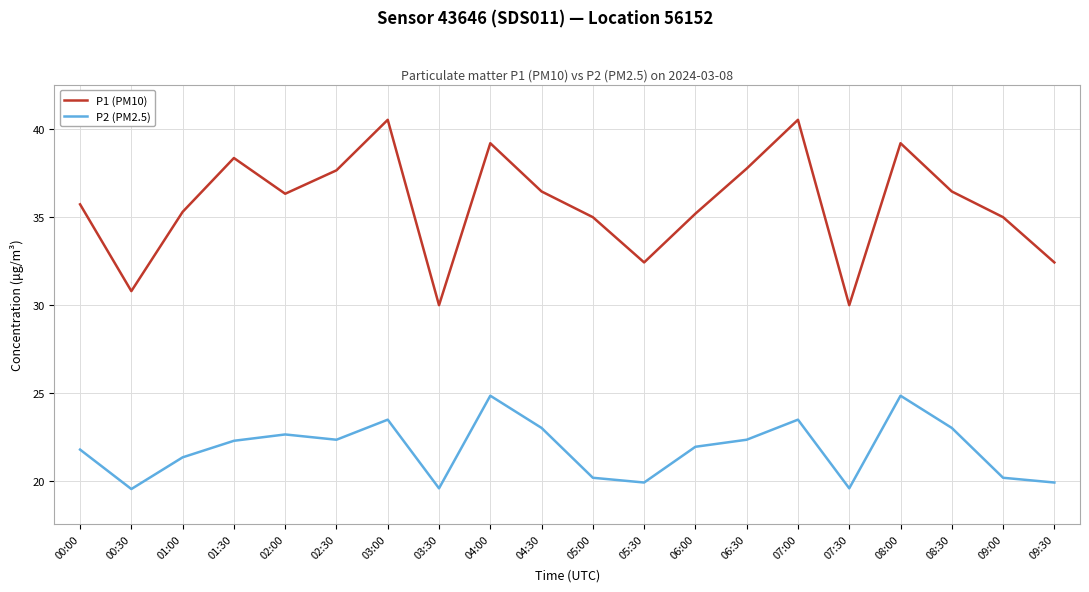

True or false: P2 (PM2.5) and P1 (PM10) cross at least once.

False